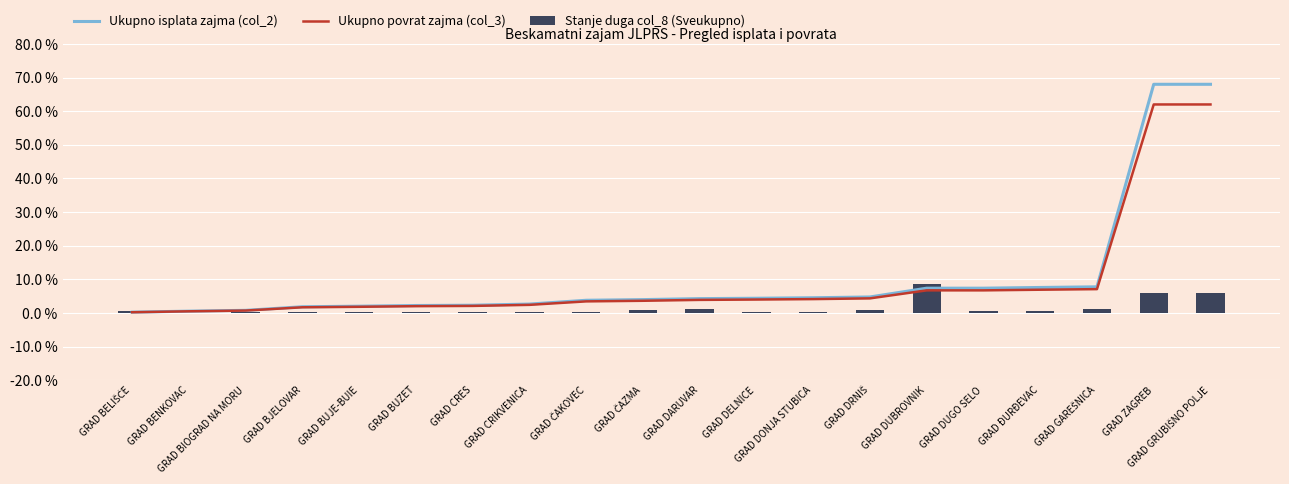

Where does the Ukupno isplata zajma (col_2) series first go above 4?

GRAD DARUVAR